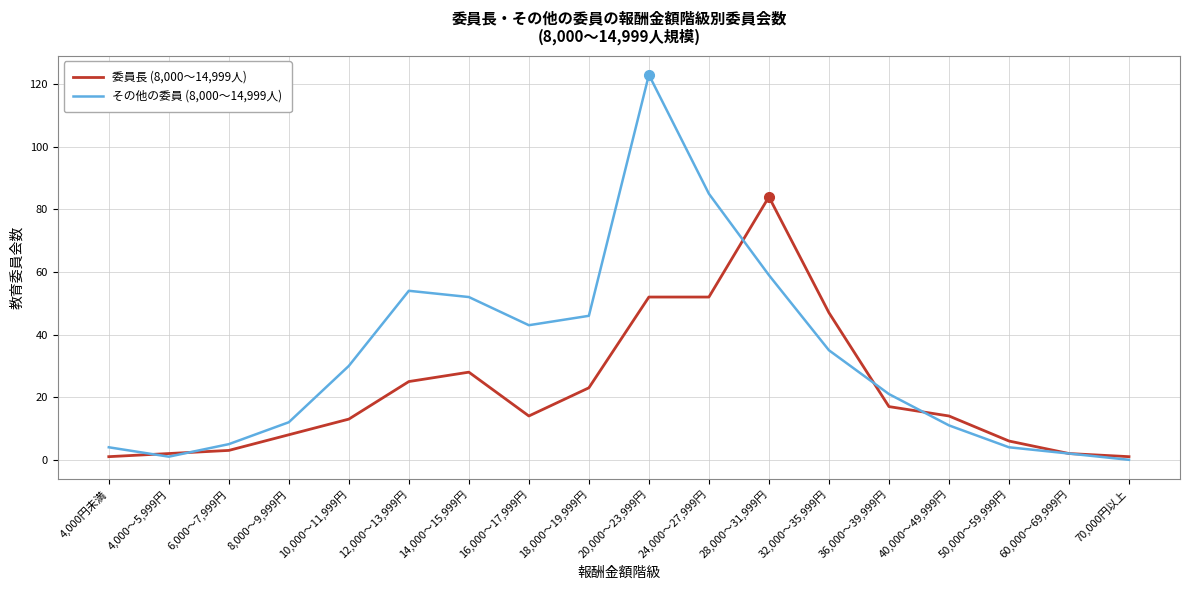

Reading right to left, transcribe all the data shown in this chart.

委員長 (8,000～14,999人): 70,000円以上=1	60,000～69,999円=2	50,000～59,999円=6	40,000～49,999円=14	36,000～39,999円=17	32,000～35,999円=47	28,000～31,999円=84	24,000～27,999円=52	20,000～23,999円=52	18,000～19,999円=23	16,000～17,999円=14	14,000～15,999円=28	12,000～13,999円=25	10,000～11,999円=13	8,000～9,999円=8	6,000～7,999円=3	4,000～5,999円=2	4,000円未満=1
その他の委員 (8,000～14,999人): 70,000円以上=0	60,000～69,999円=2	50,000～59,999円=4	40,000～49,999円=11	36,000～39,999円=21	32,000～35,999円=35	28,000～31,999円=59	24,000～27,999円=85	20,000～23,999円=123	18,000～19,999円=46	16,000～17,999円=43	14,000～15,999円=52	12,000～13,999円=54	10,000～11,999円=30	8,000～9,999円=12	6,000～7,999円=5	4,000～5,999円=1	4,000円未満=4